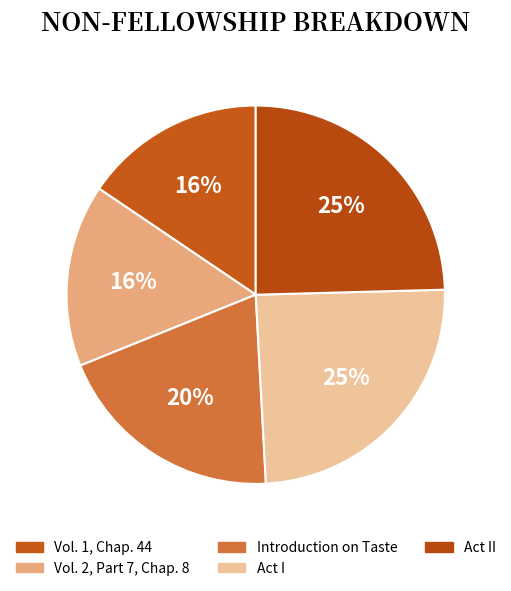

True or false: Vol. 2, Part 7, Chap. 8 accounts for 16% of the total.

True